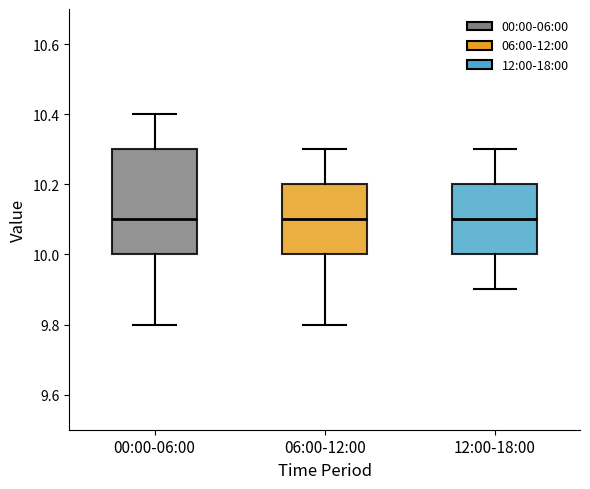

Reading left to right, transcribe this box plot: for each box, give where its median line is, the range the box spans, and where its two whiskers end, as read against the y-axis. The values are not printed on the chart, so give them approximately, as read against the axis.

00:00-06:00: median 10.1, box 10.0 to 10.3, whiskers 9.8 to 10.4
06:00-12:00: median 10.1, box 10.0 to 10.2, whiskers 9.8 to 10.3
12:00-18:00: median 10.1, box 10.0 to 10.2, whiskers 9.9 to 10.3